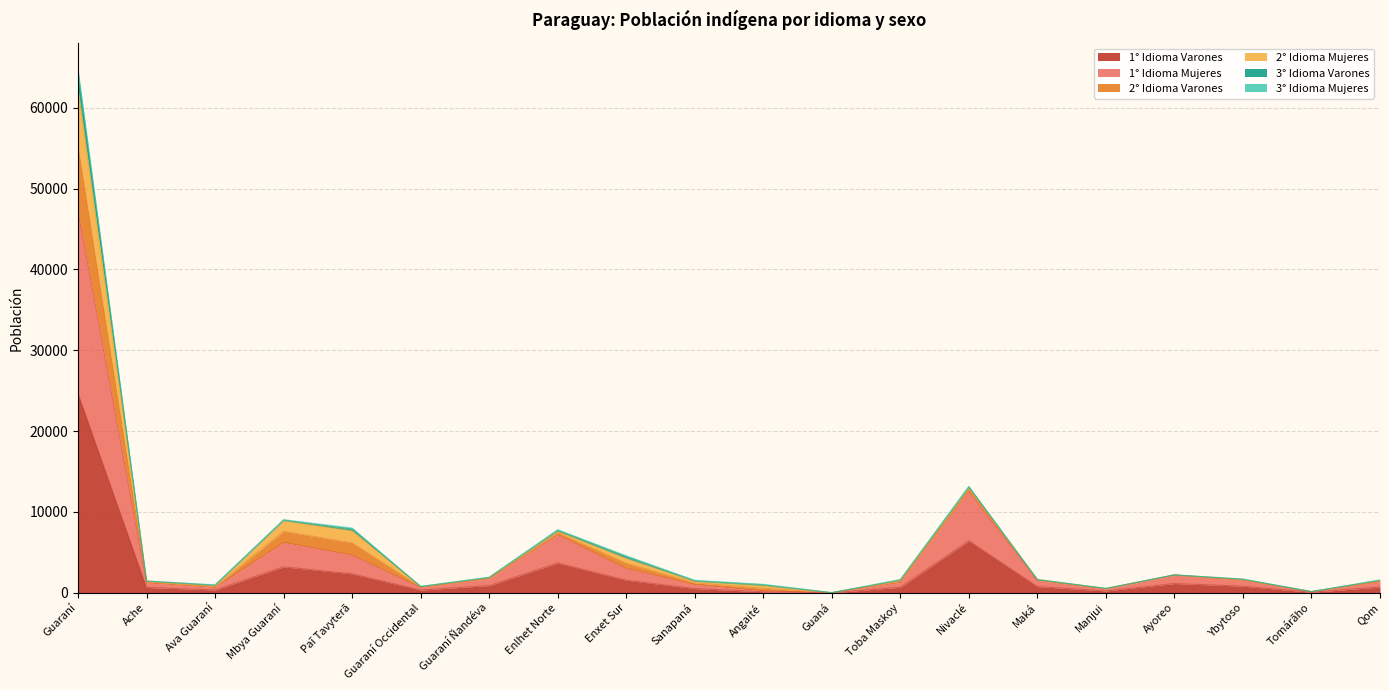

At which label does 1° Idioma Varones reach its peak?

Guaraní